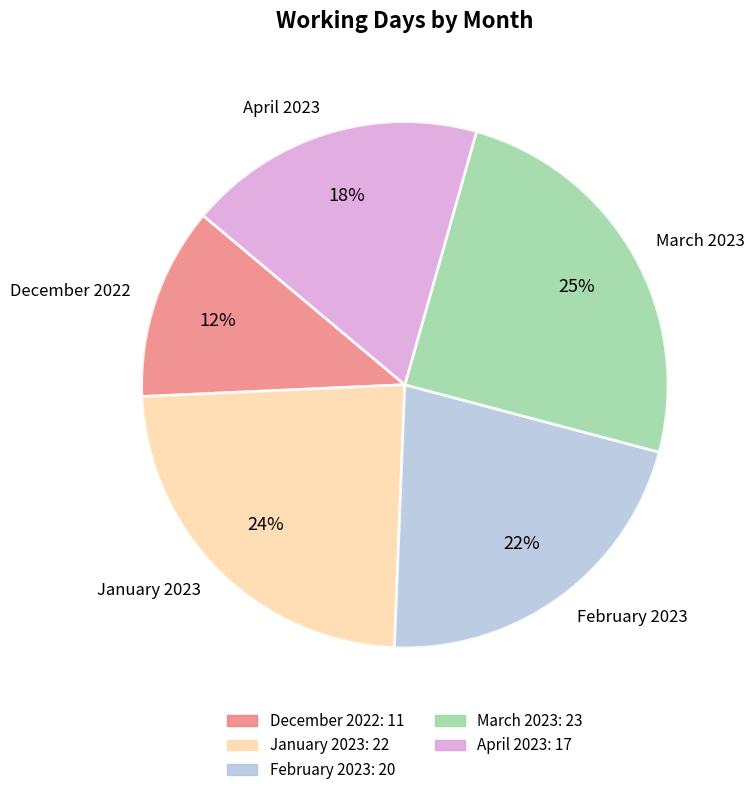

Is it true that January 2023 is 24% of the pie?

True